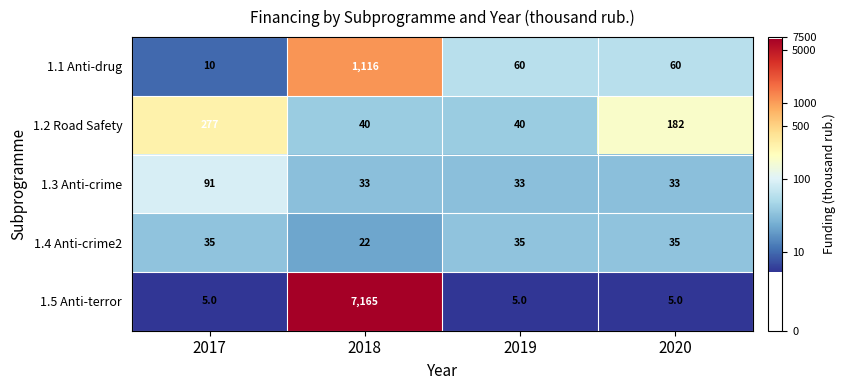

What is the average value of the 1.5 Anti-terror series?

1795